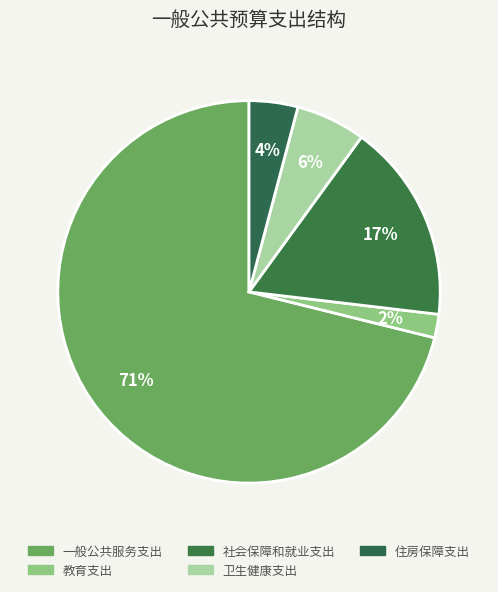

True or false: 一般公共服务支出 accounts for 81% of the total.

False